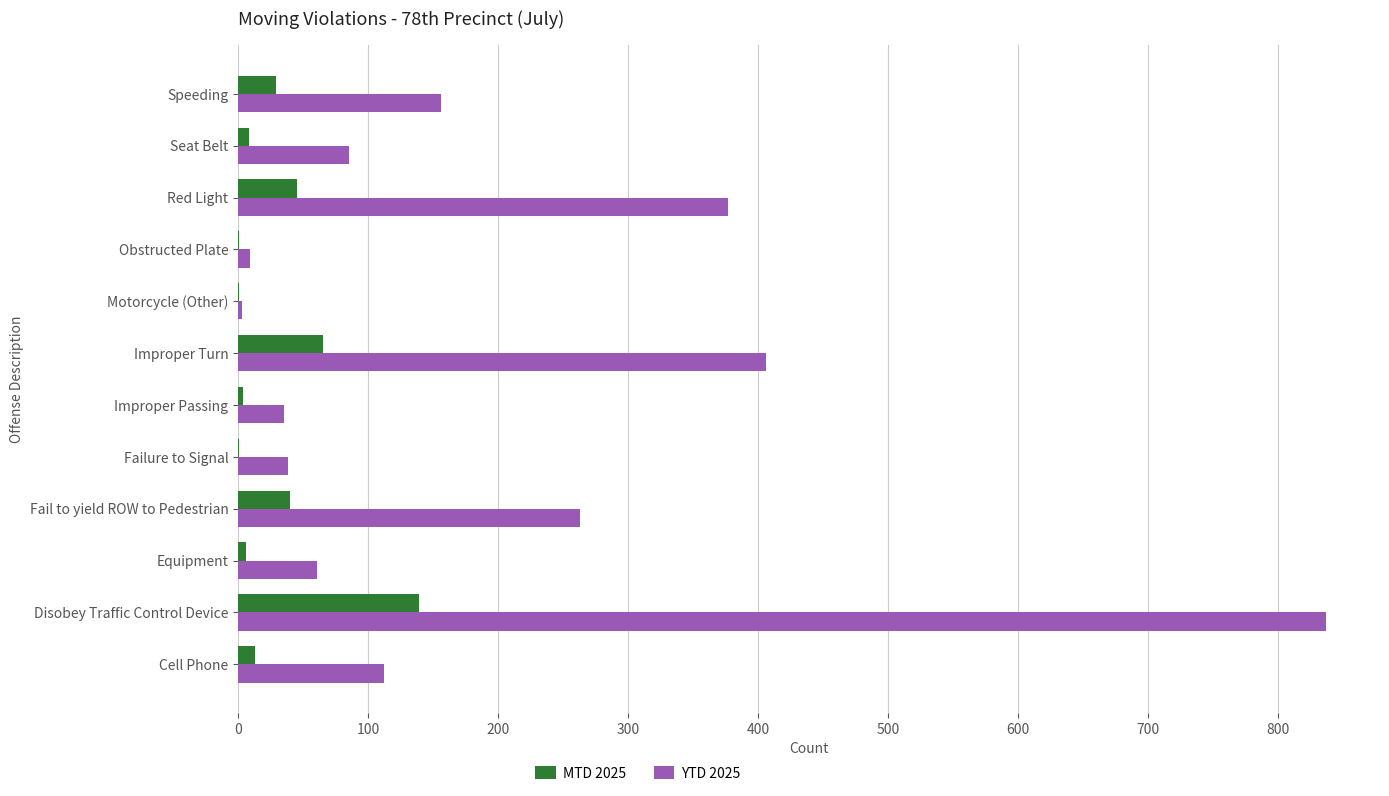

Which category has the highest value in the YTD 2025 series?

Disobey Traffic Control Device